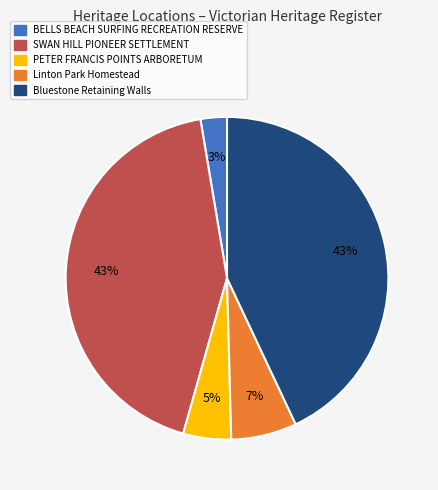

What percentage is the Linton Park Homestead slice, to the nearest percent?

7%